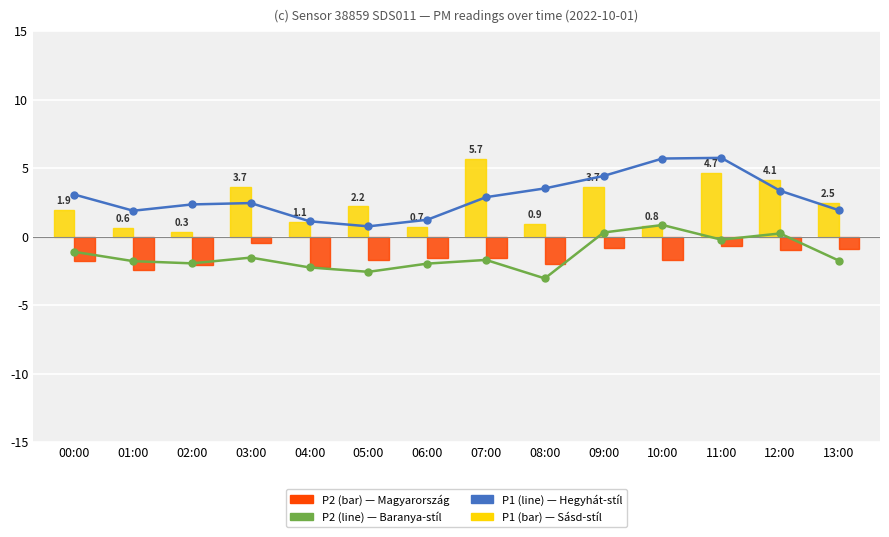

Is the value of P1 (bar) at 13:00 greater than the value of P2 (bar) at 09:00?

Yes